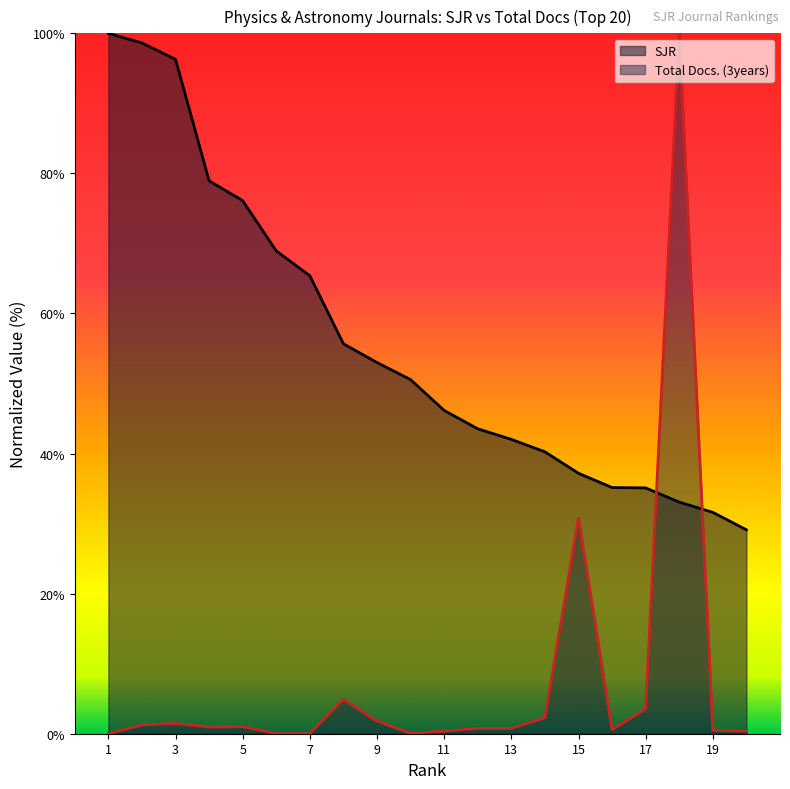

Which has a higher value, 14 or 8?

8